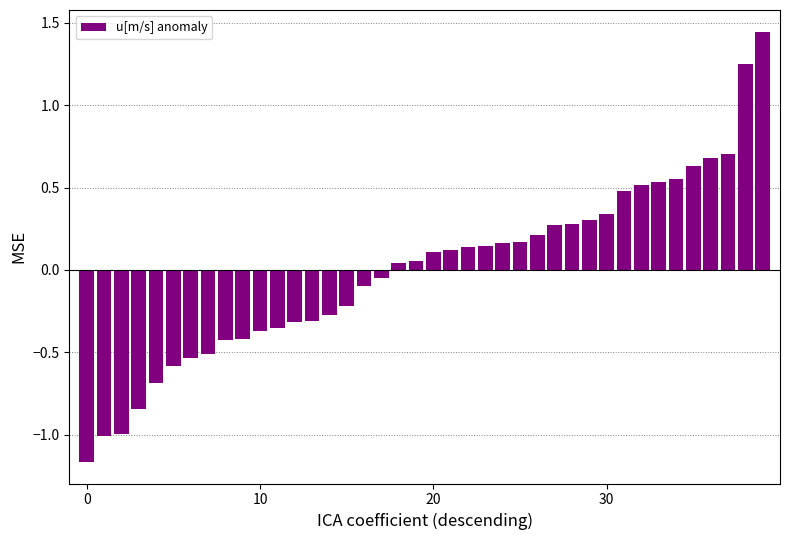

What is the difference between the second highest and second lowest values?

2.3